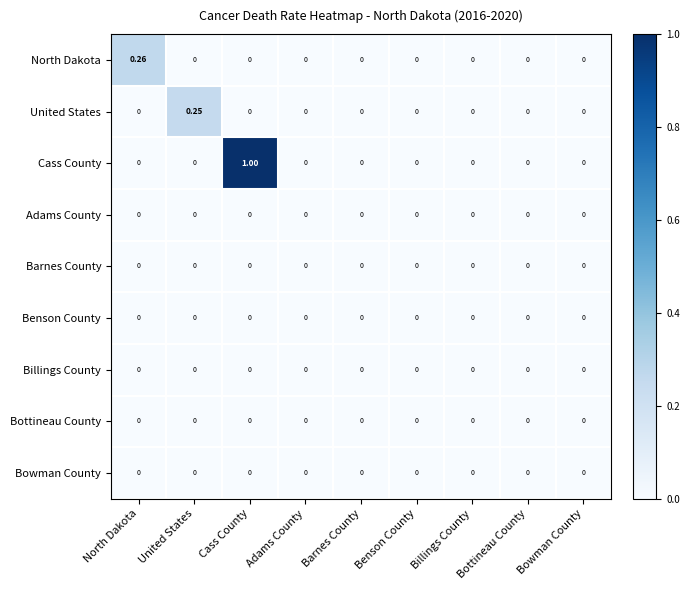

At which category is the sum across all series the highest?

Cass County